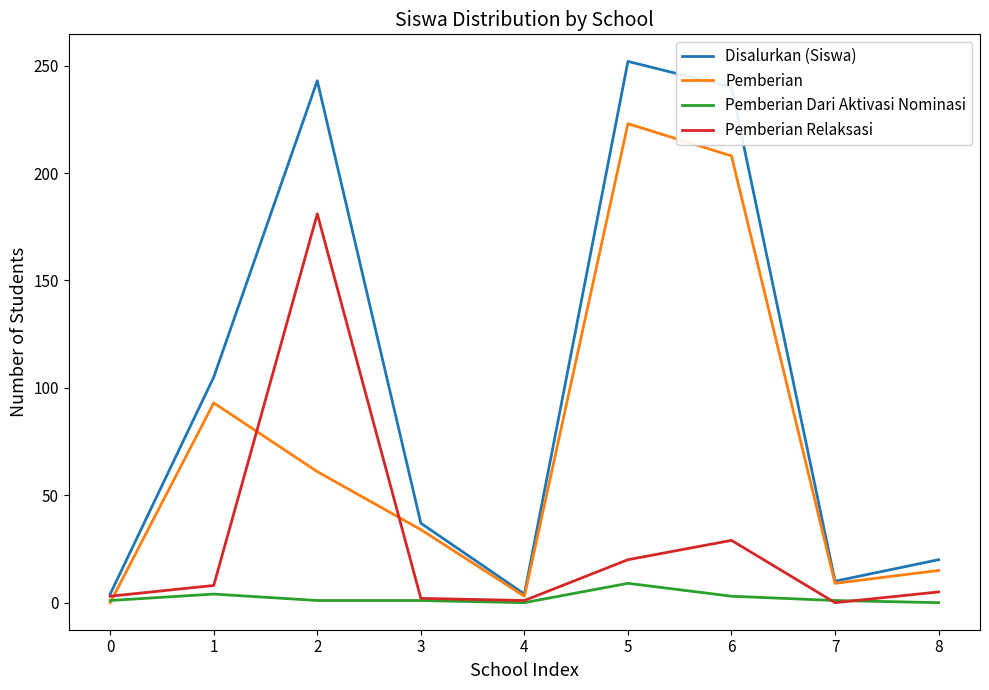

True or false: Disalurkan (Siswa) and Pemberian Dari Aktivasi Nominasi intersect in this chart.

False